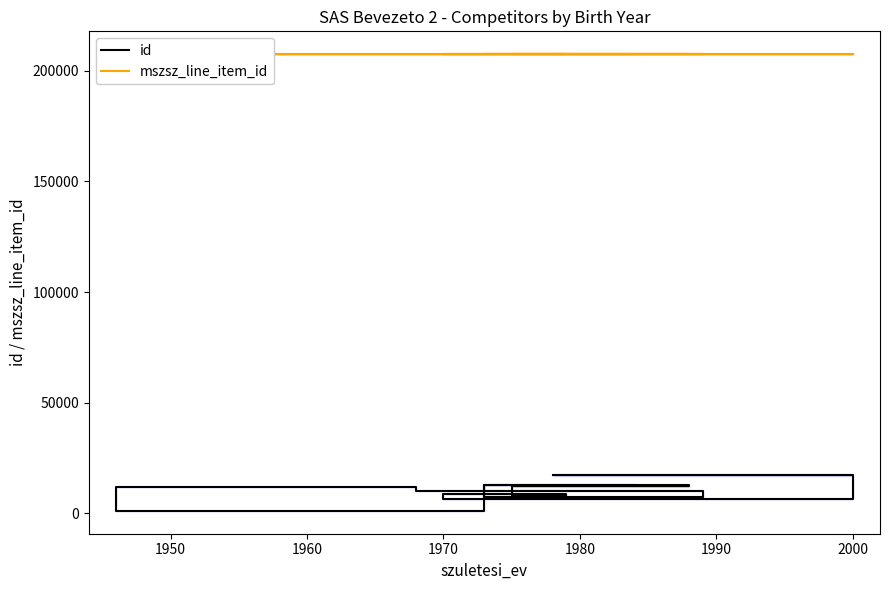

True or false: id and mszsz_line_item_id intersect in this chart.

False